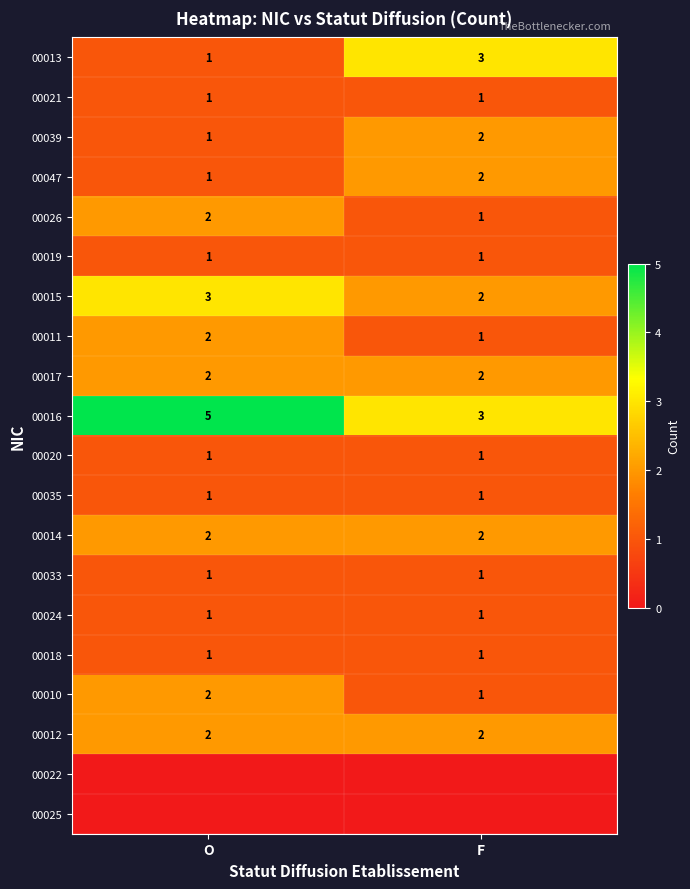

At which category does the chart reach its peak across all series?

O